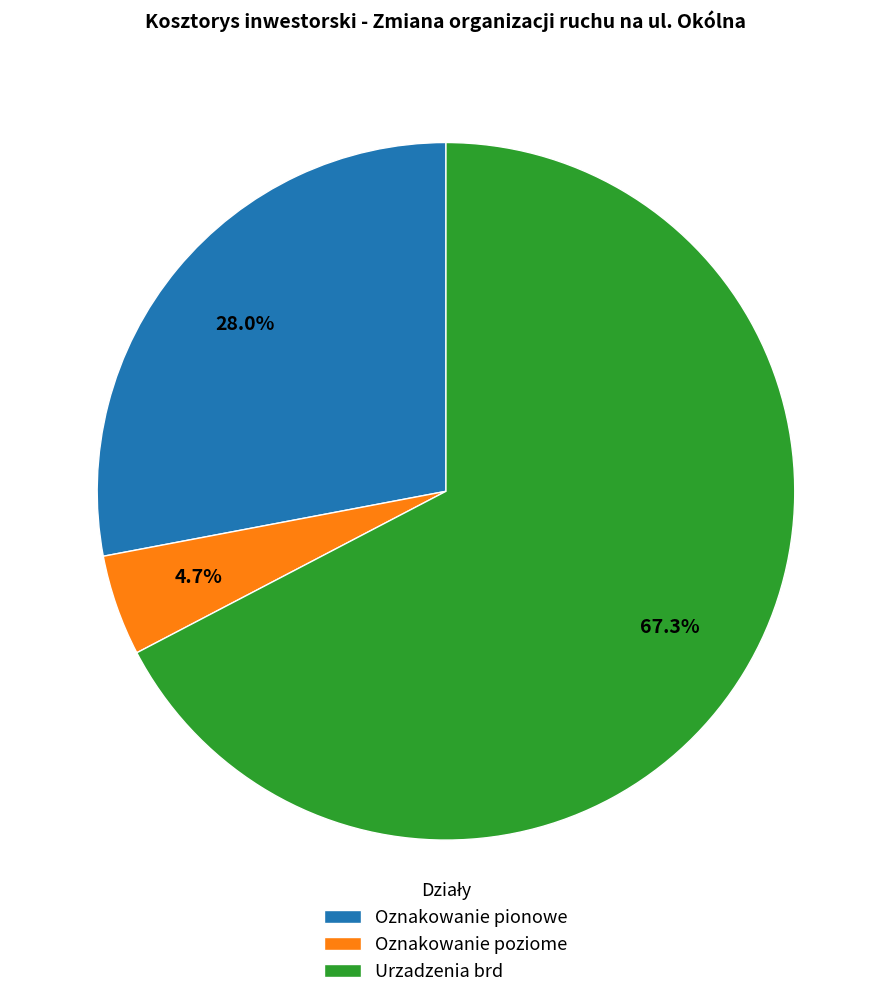

To the nearest percent, what percentage of the pie is Oznakowanie poziome?

5%